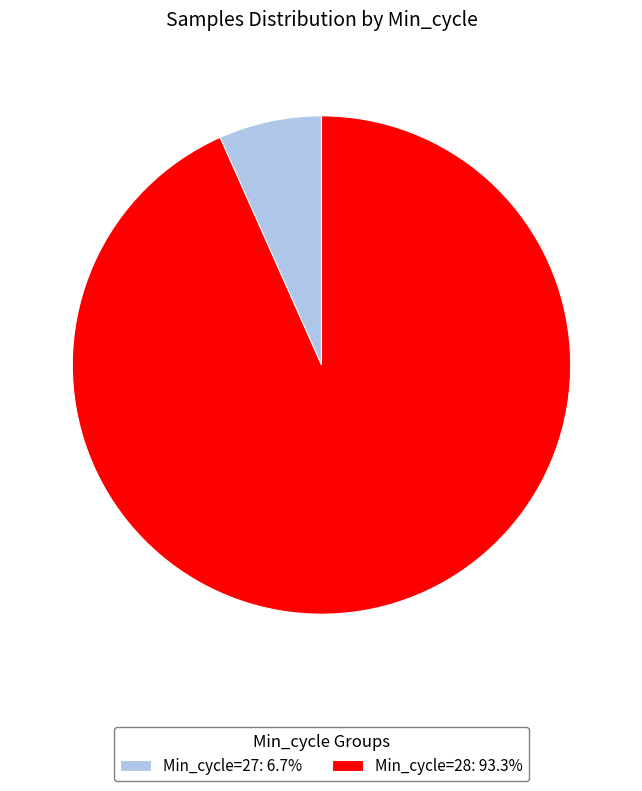

Does Min_cycle=28: 93.3% account for over 50% of the chart?

Yes